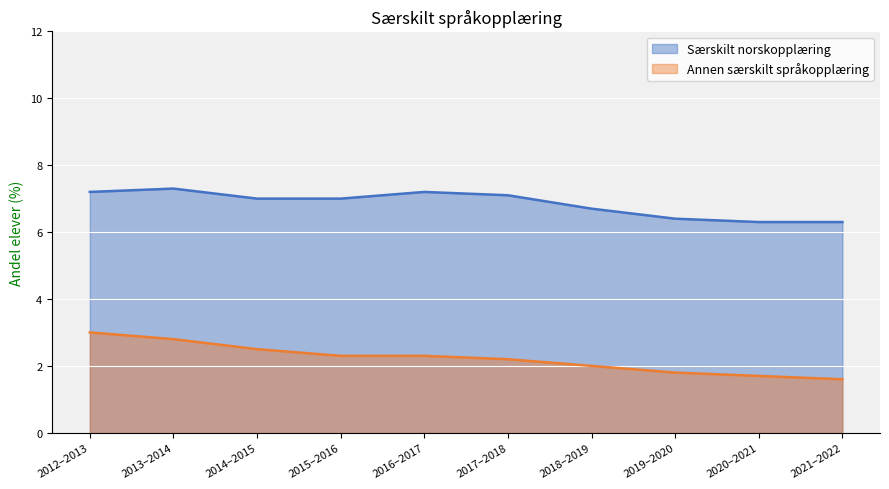

Which has a higher value, 2021–2022 or 2015–2016?

2015–2016